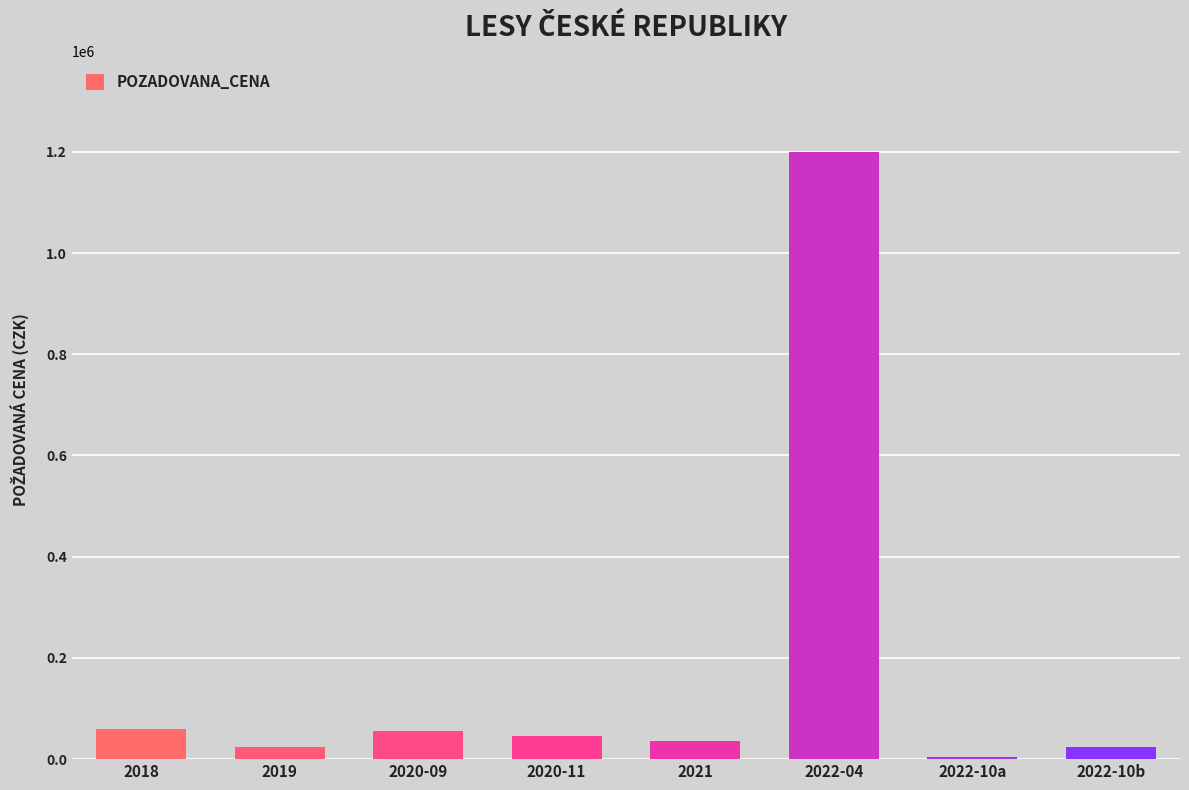

Which label corresponds to the smallest value in the chart?

2022-10a